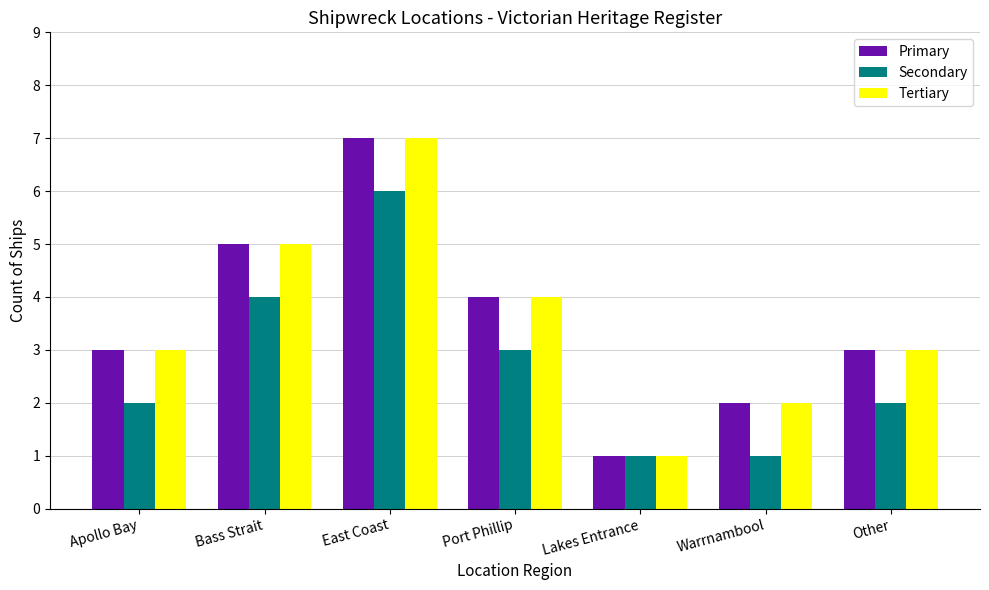

At which category is the sum across all series the highest?

East Coast